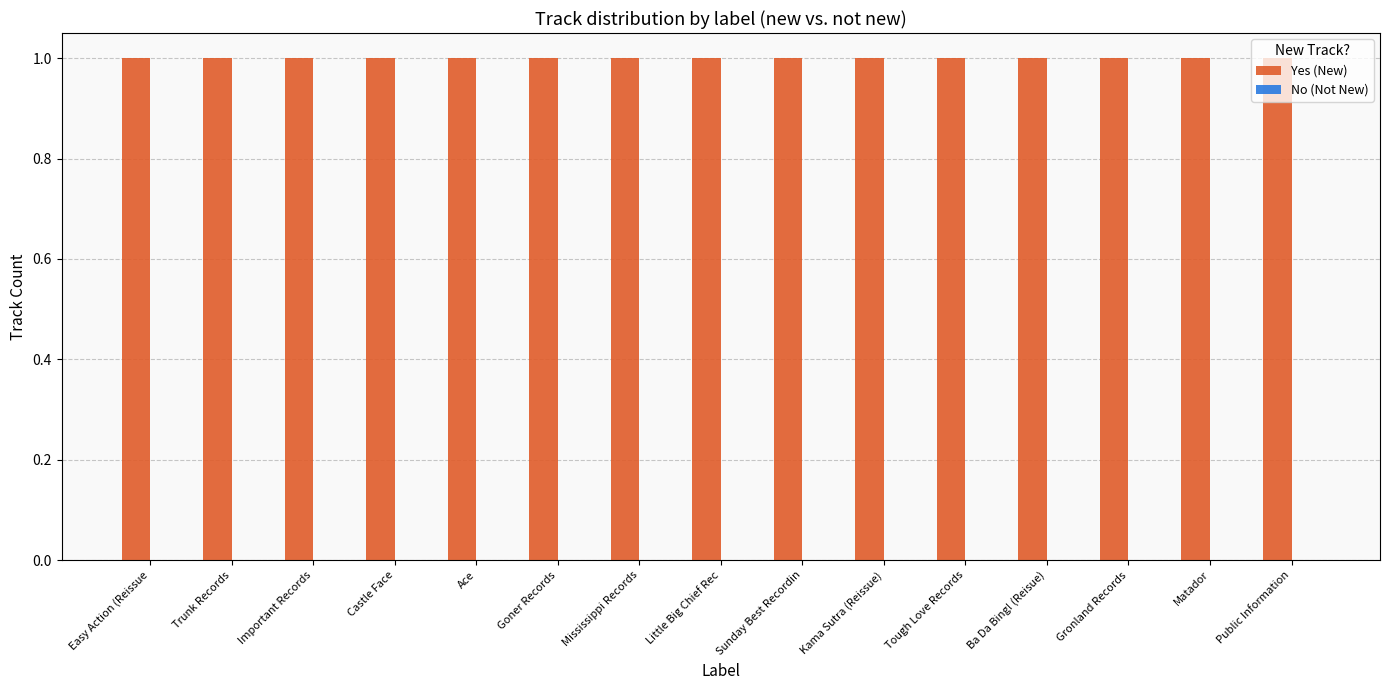

Where is Yes (New) nearest to the value 1?

Easy Action (Reissue